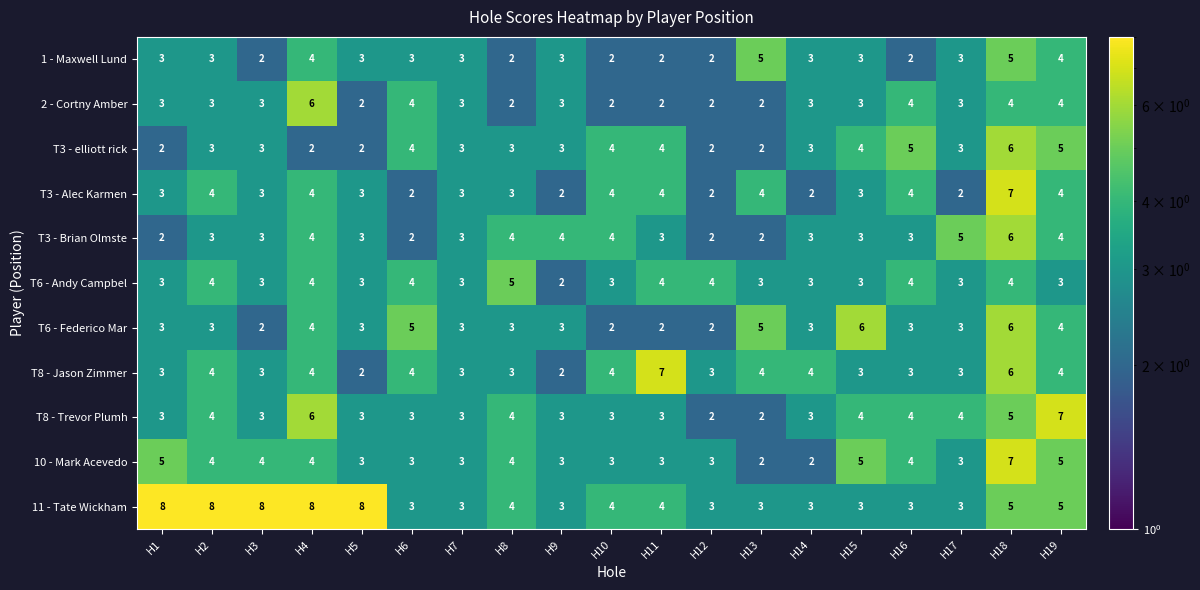

What is the greatest value displayed?

8